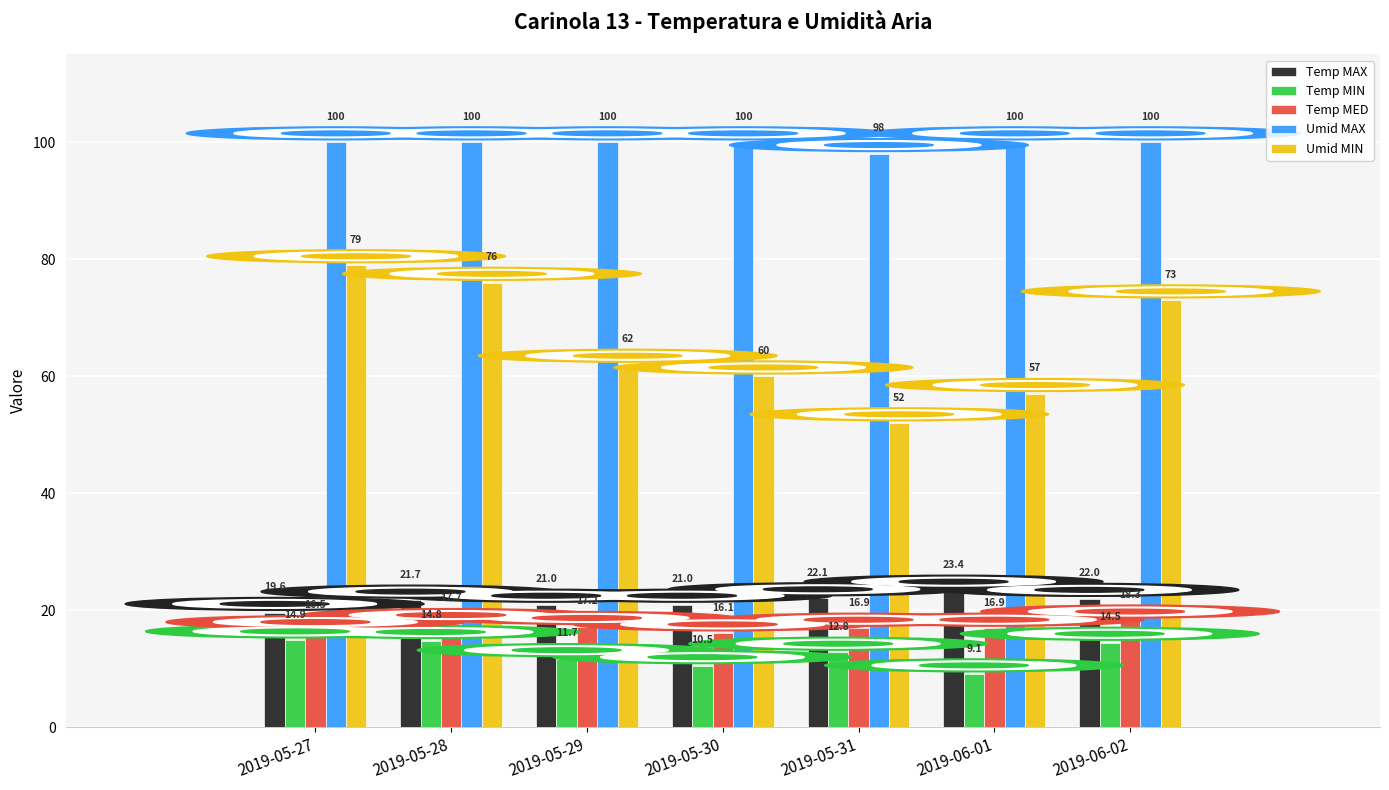

What is the lowest value of the Umid MIN series?

52.0